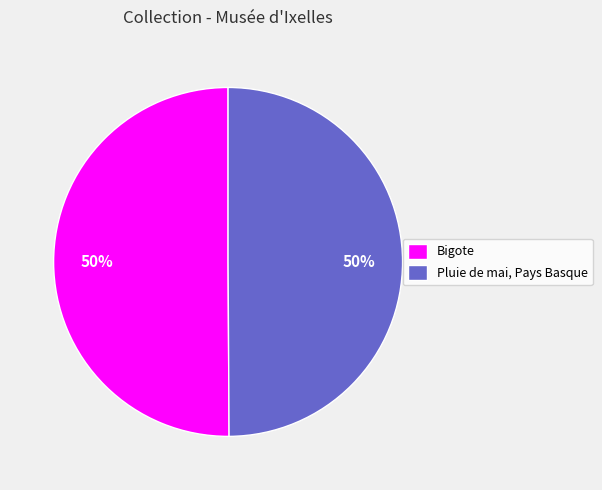

Combined, do Bigote and Pluie de mai, Pays Basque account for over 50%?

Yes